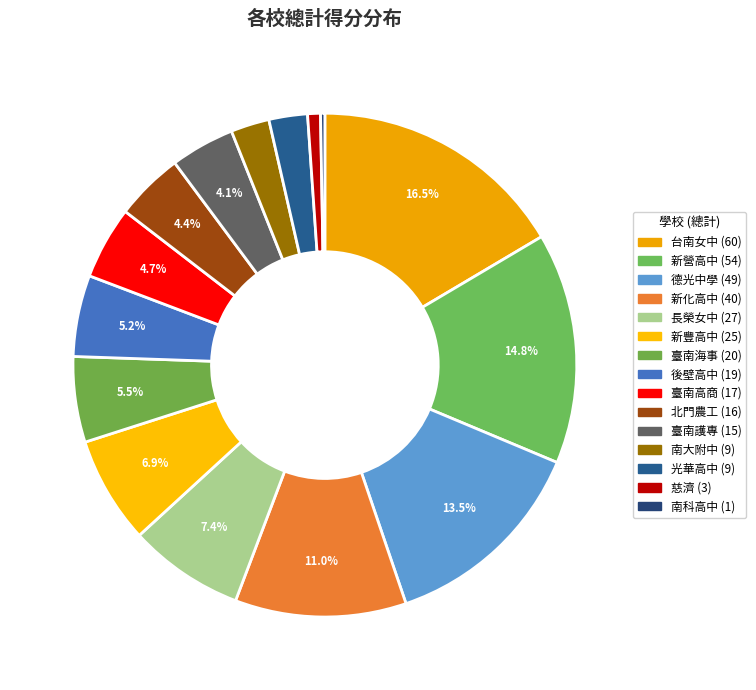

The 北門農工 slice represents 1% of the pie. True or false?

False